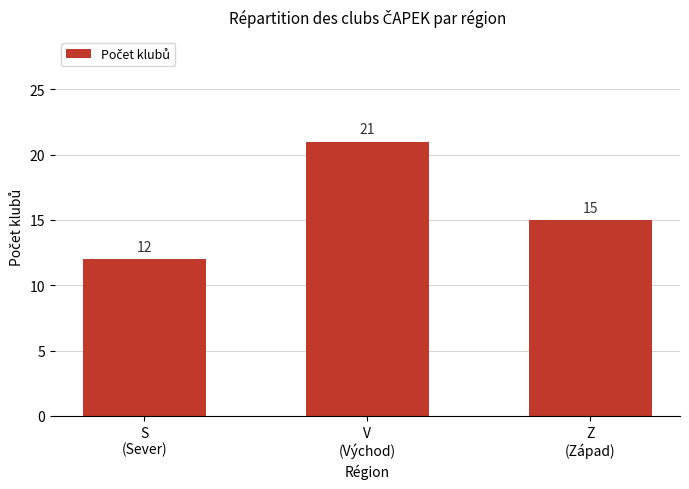

At which category does the chart reach its peak across all series?

V
(Východ)